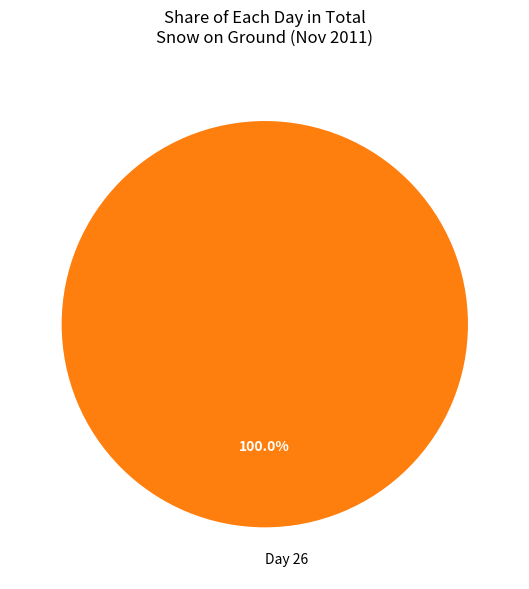

Rank the categories by value from highest to lowest.

Day 26